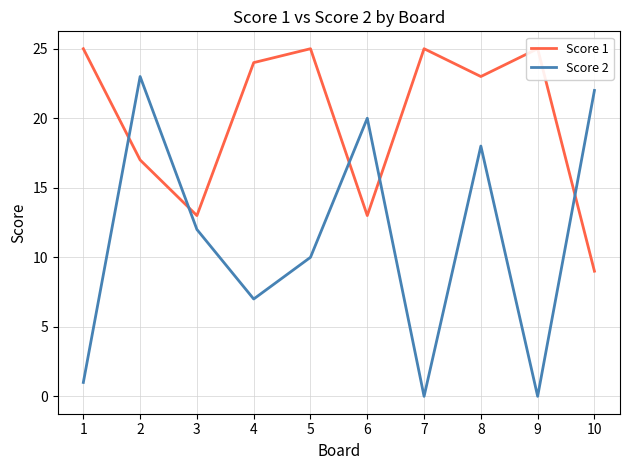

After their last crossing, which series has the higher values: Score 2 or Score 1?

Score 2